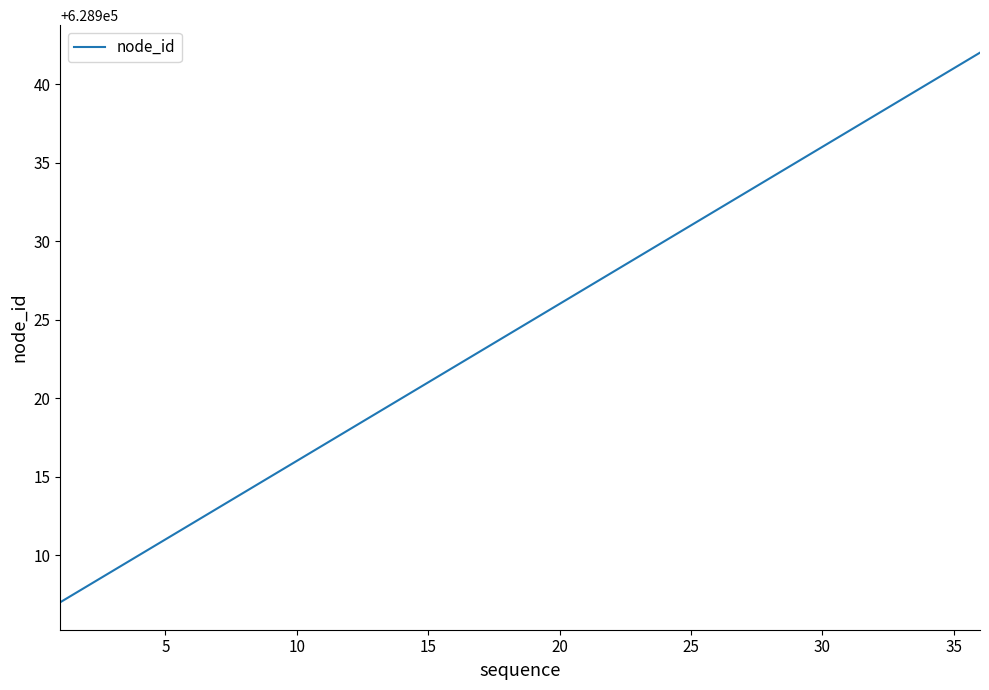

Does the chart have visible grid lines?

No